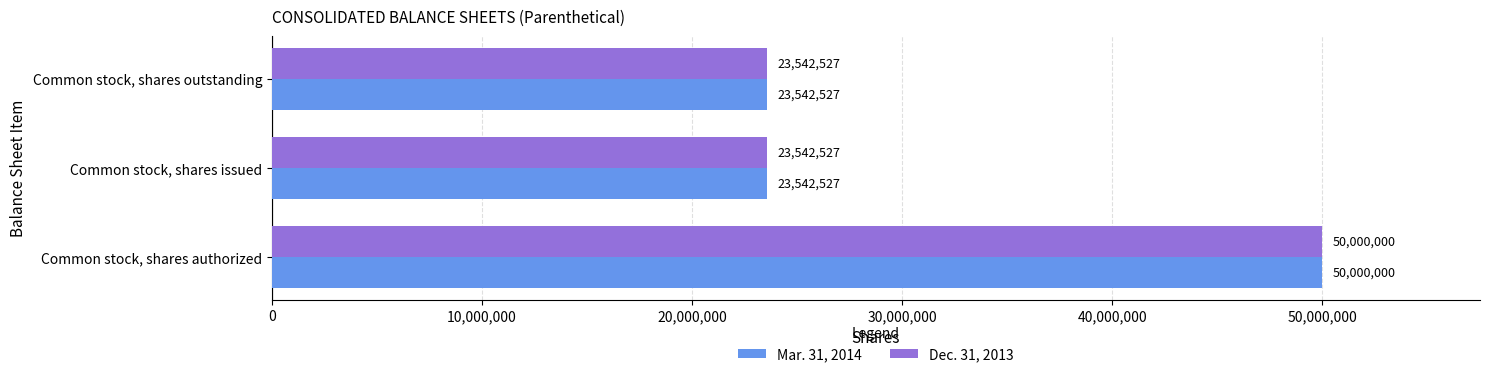

What is the total value across all series at Common stock, shares authorized?

100000000